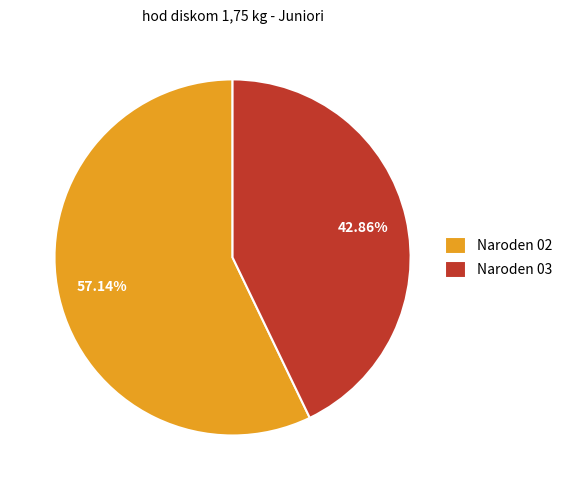

Is the sum of Naroden 02 and Naroden 03 greater than half?

Yes